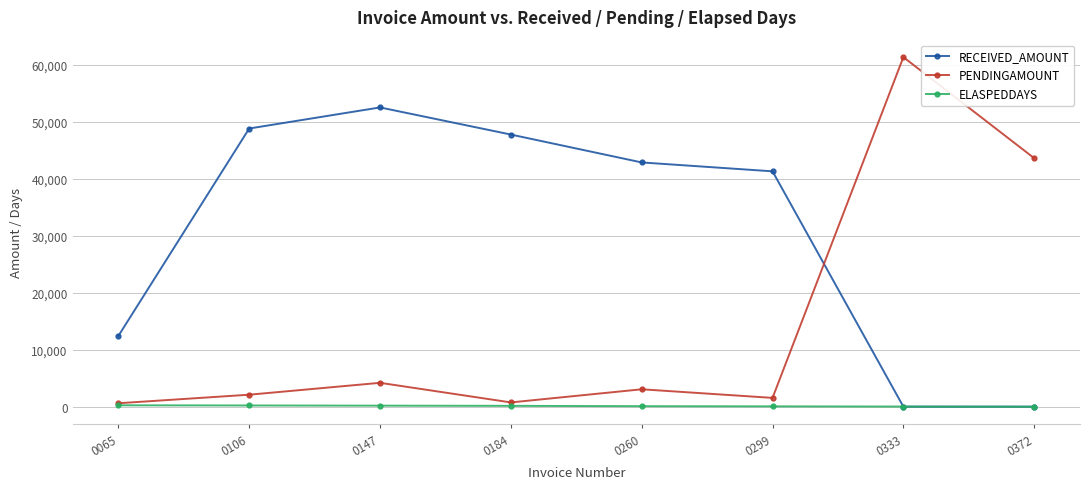

True or false: RECEIVED_AMOUNT has more than 1 points higher than both neighbors.

False